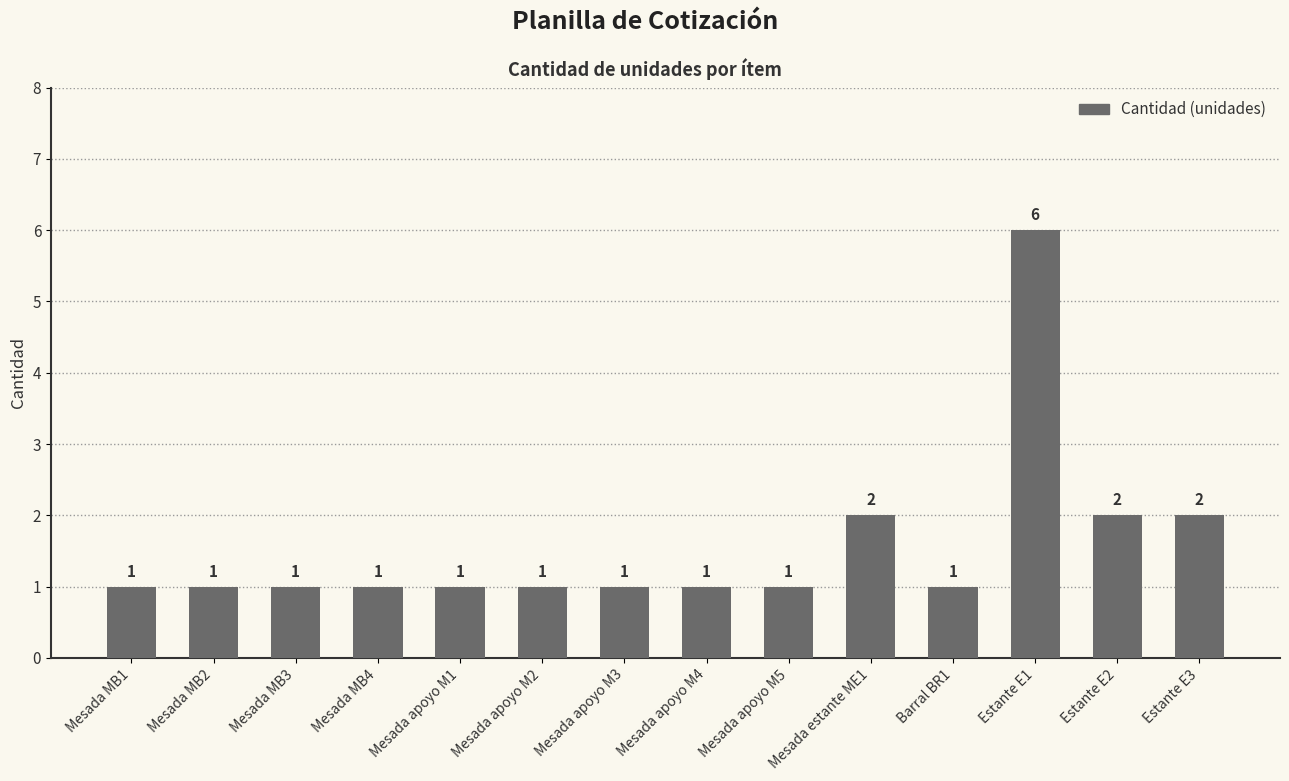

The value at Mesada MB2 is 0. True or false?

False